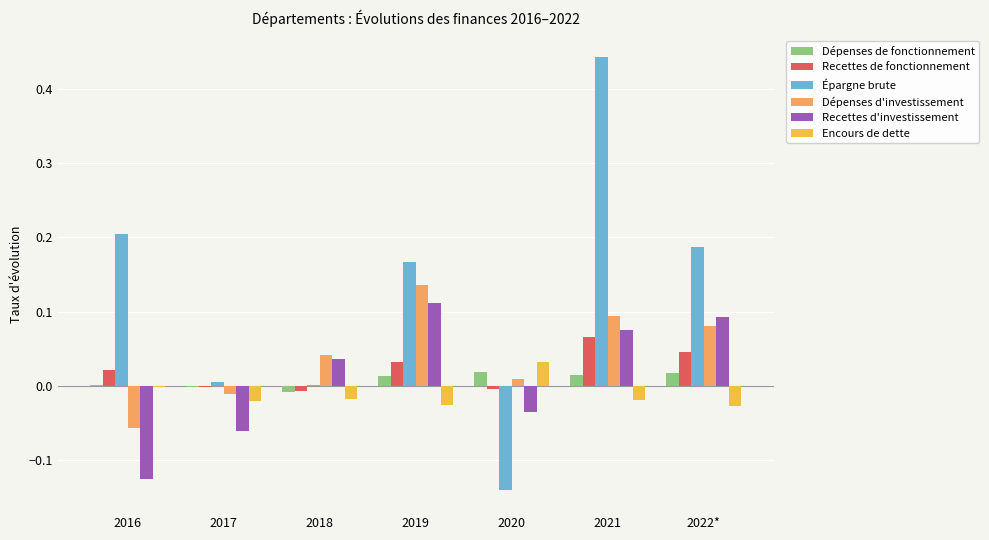

Which category has the highest value in the Encours de dette series?

2020